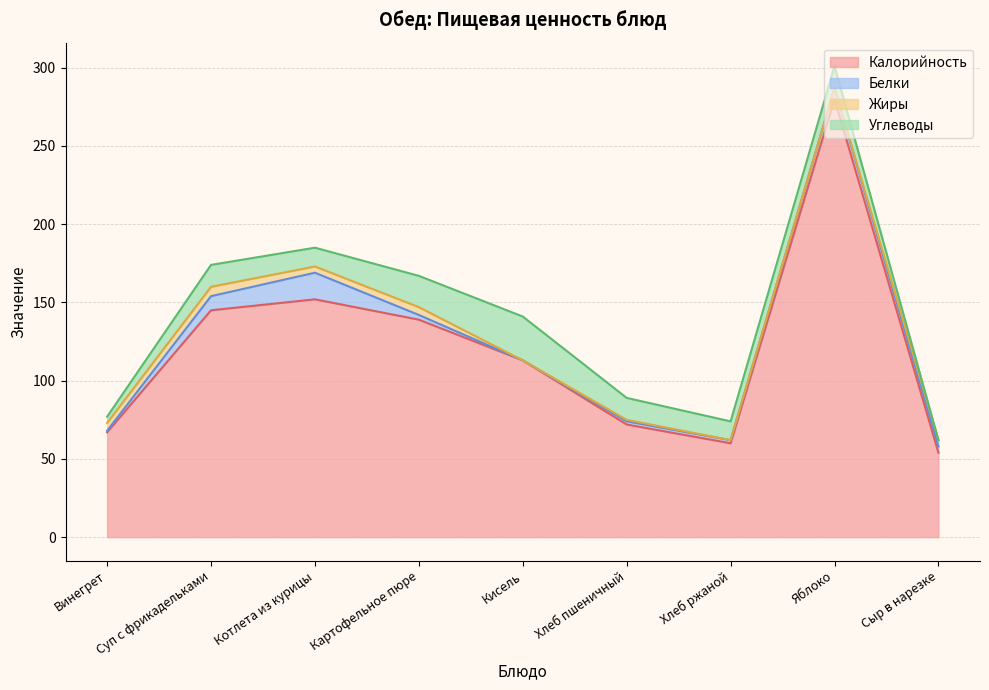

What is the difference between the maximum and minimum values in the Углеводы series?

28